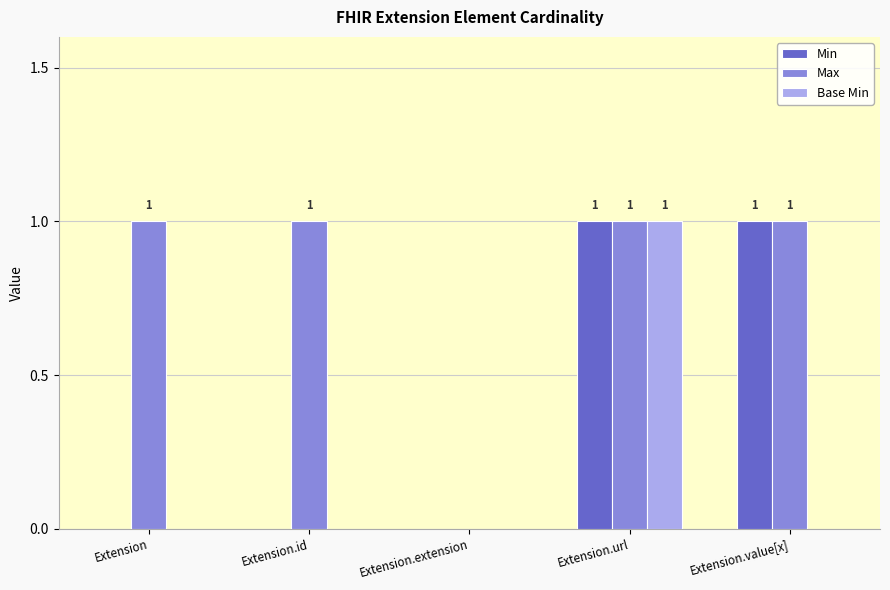

Is it true that Base Min equals 1 at Extension.url?

True